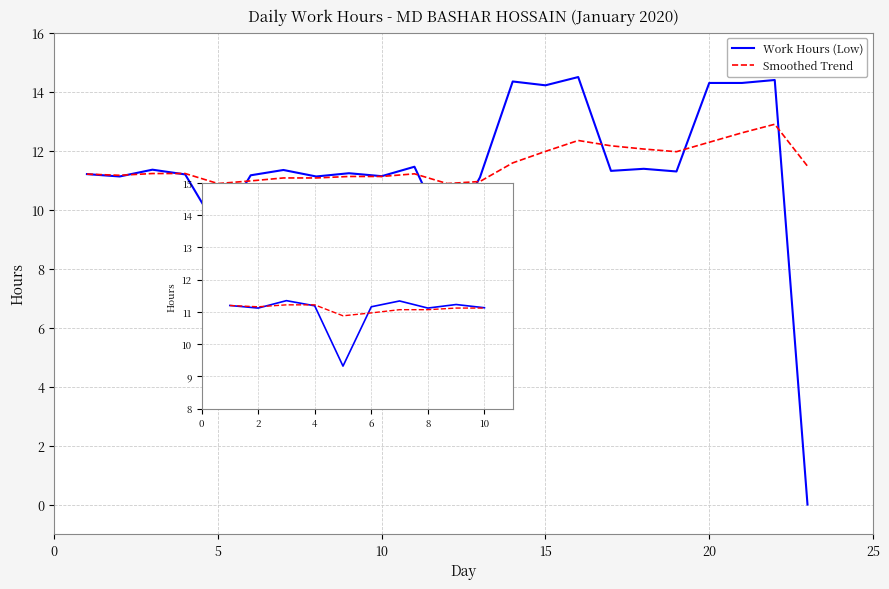

What is the minimum value for Smoothed Trend?

10.9